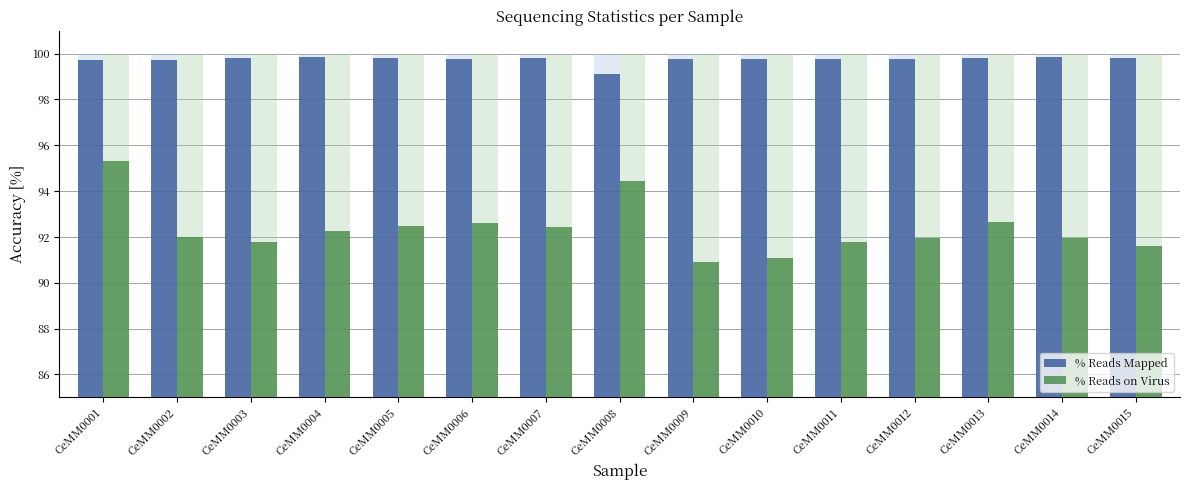

What is the maximum value shown in the chart?

99.9